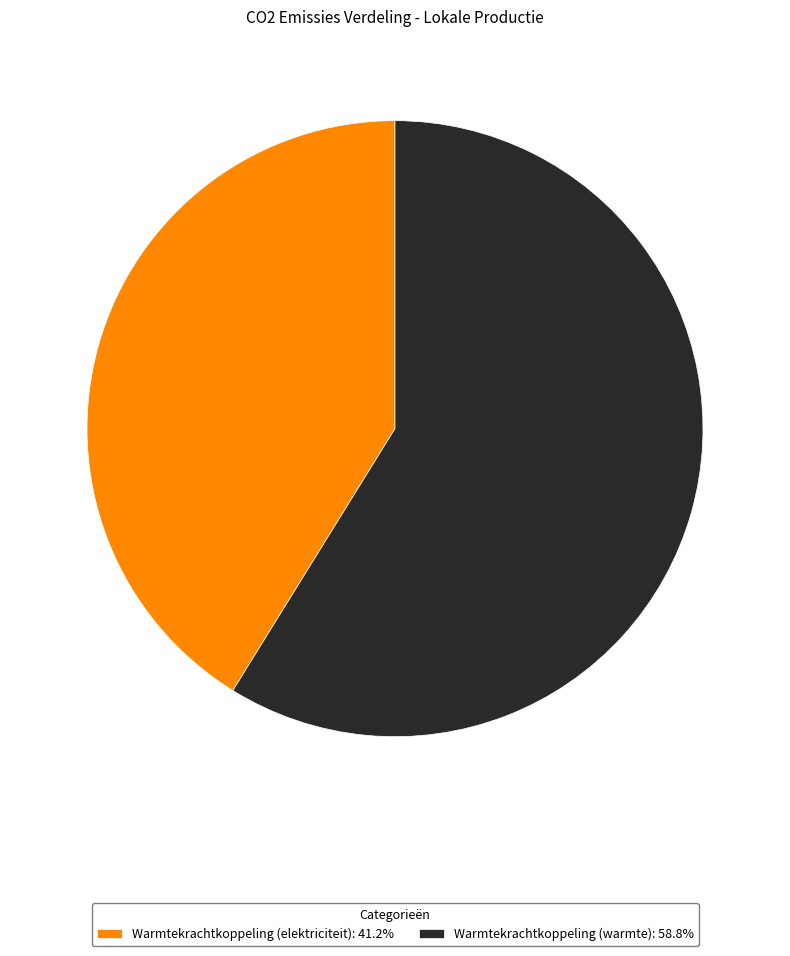

Is Warmtekrachtkoppeling (elektriciteit): 41.2% the majority of the pie?

No